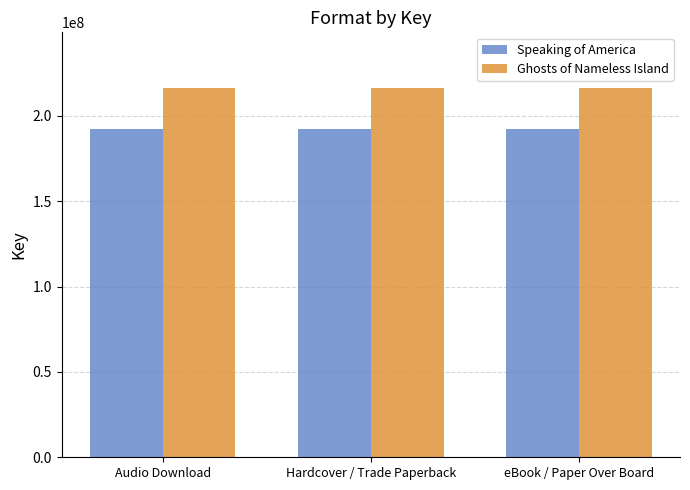

List the series in order of their peak value, lowest first.

Speaking of America, Ghosts of Nameless Island